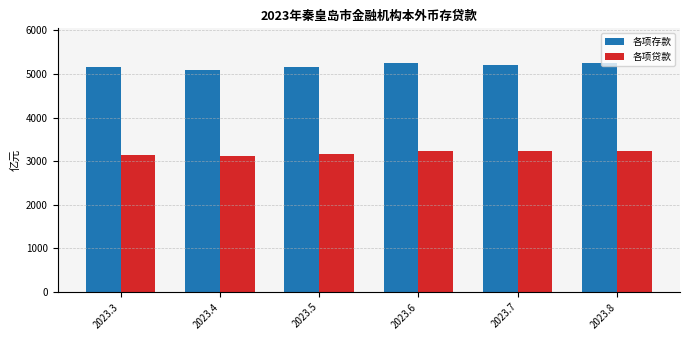

What is the smallest value displayed?

3124.4